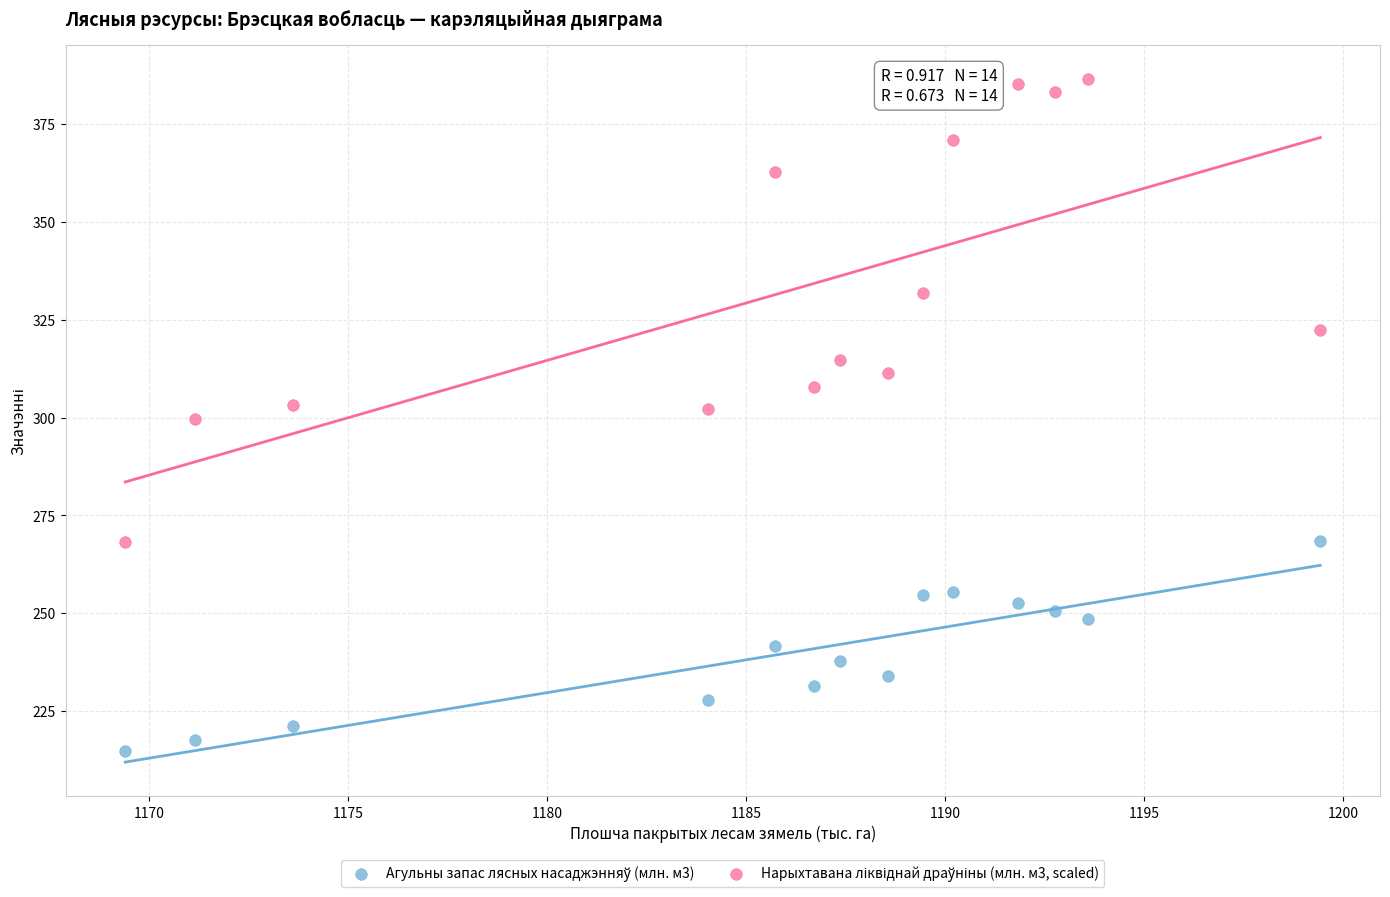

What is the X range (max minus min) for the scatter plot?

30.0